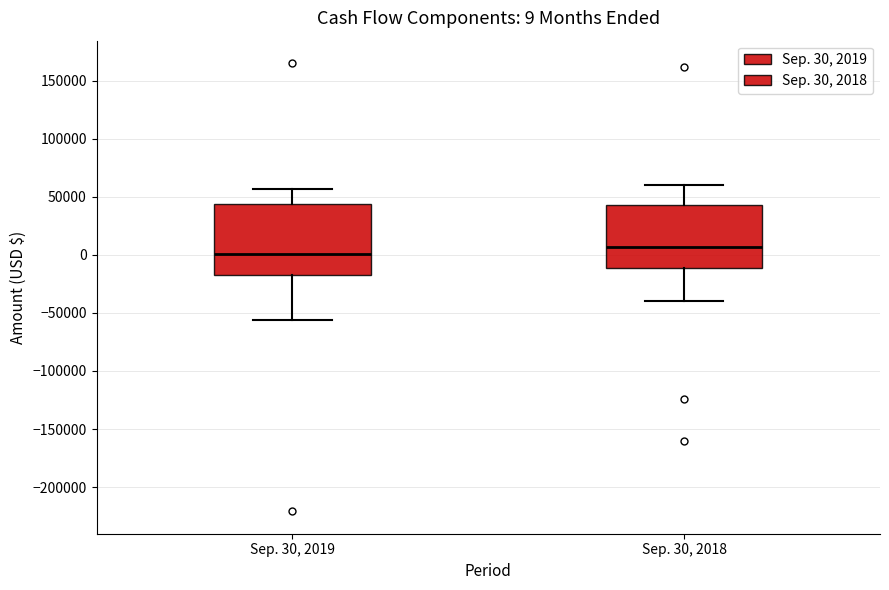

Which box is the tallest, from its lower edge to its upper edge?

Sep. 30, 2019